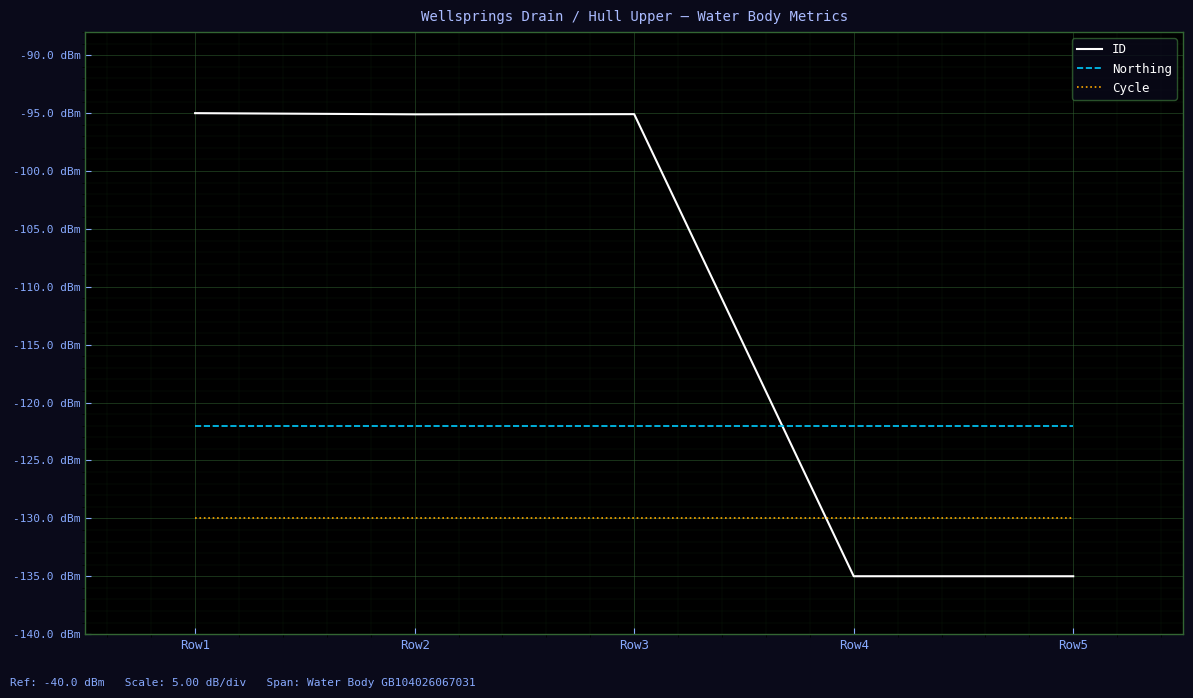

What are all the series names shown in the legend?

ID, Northing, Cycle